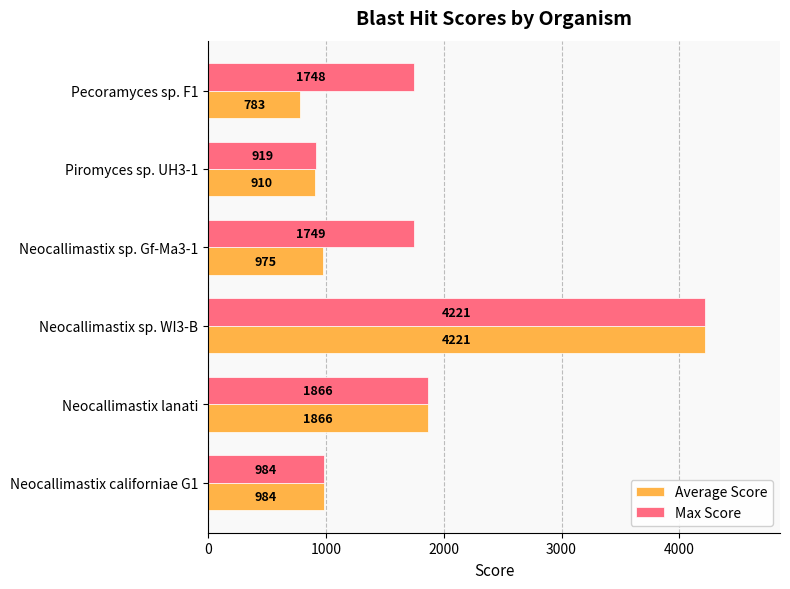

Which series has the largest total across all categories?

Max Score